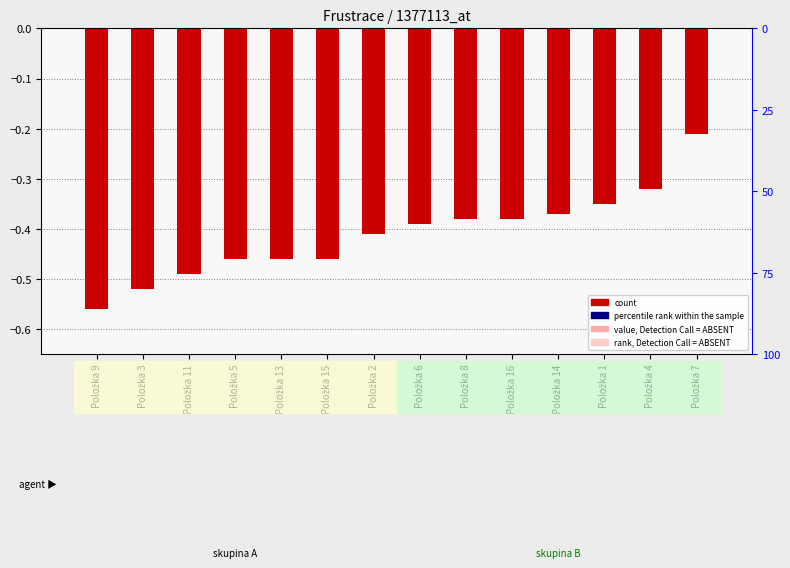

What is the maximum value shown in the chart?

-0.2